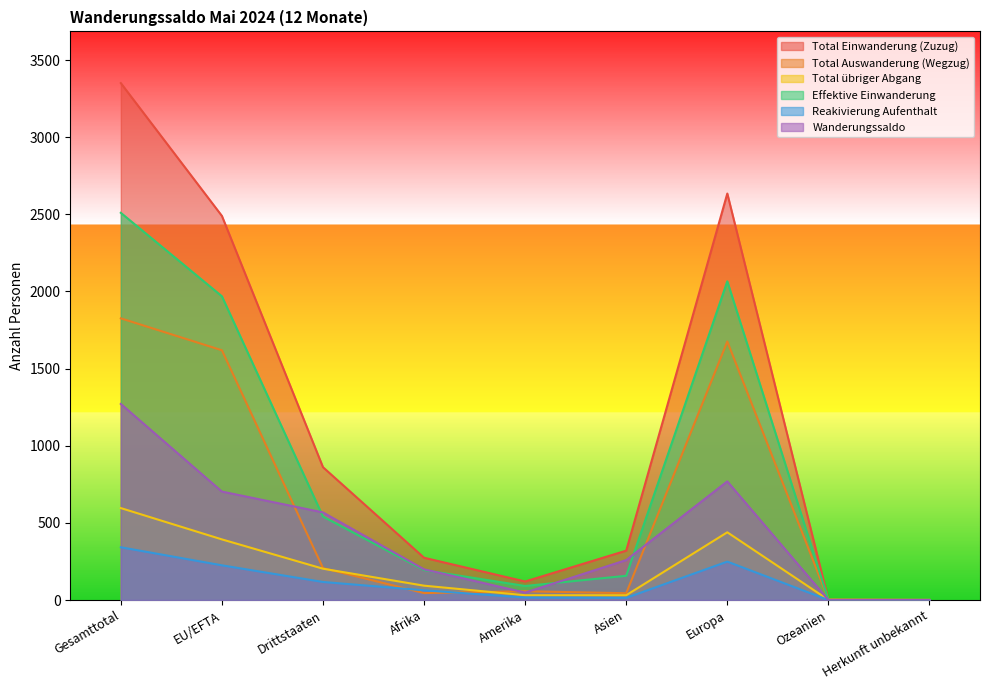

The value of Effektive Einwanderung at EU/EFTA is 1162. True or false?

False